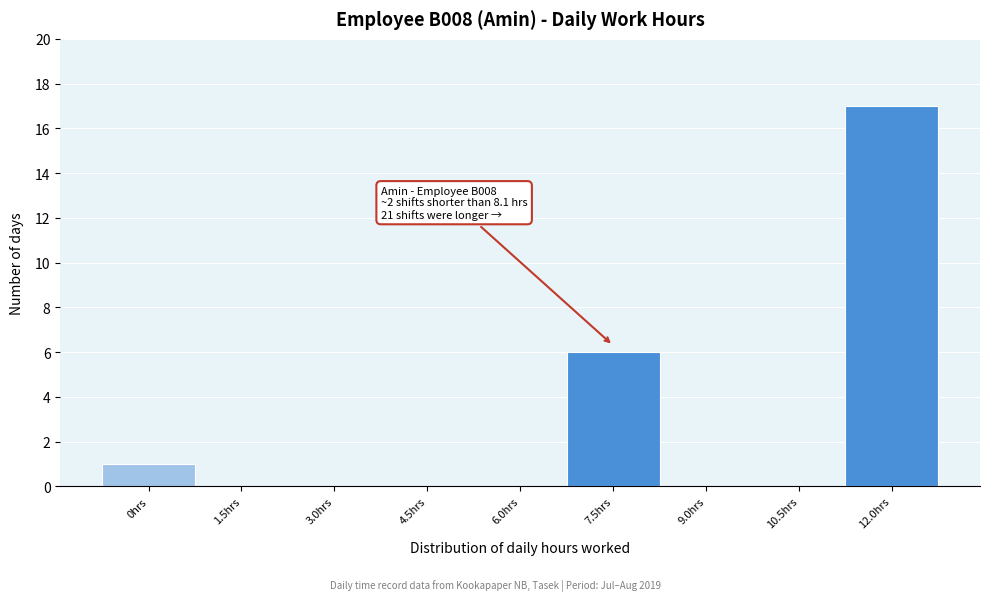

Reading left to right, list all the values displayed in this chart.

0hrs=1	1.5hrs=0	3.0hrs=0	4.5hrs=0	6.0hrs=0	7.5hrs=6	9.0hrs=0	10.5hrs=0	12.0hrs=17